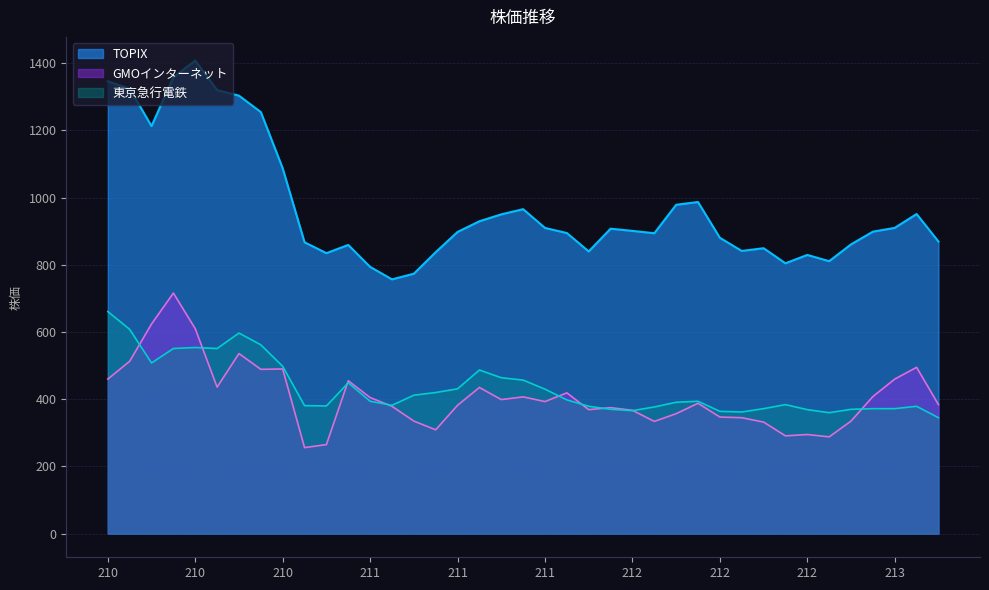

What are all the series names shown in the legend?

TOPIX, GMOインターネット, 東京急行電鉄